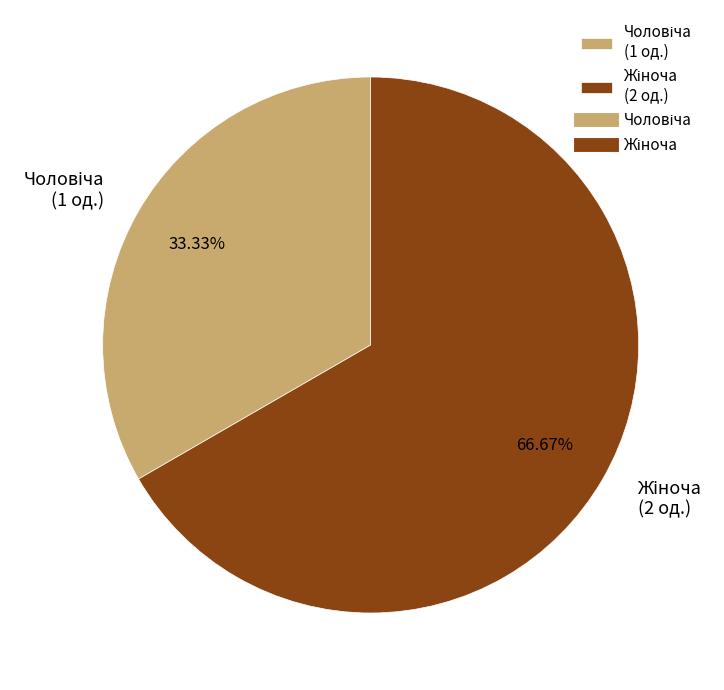

Is there any slice that represents more than half of the pie?

Yes